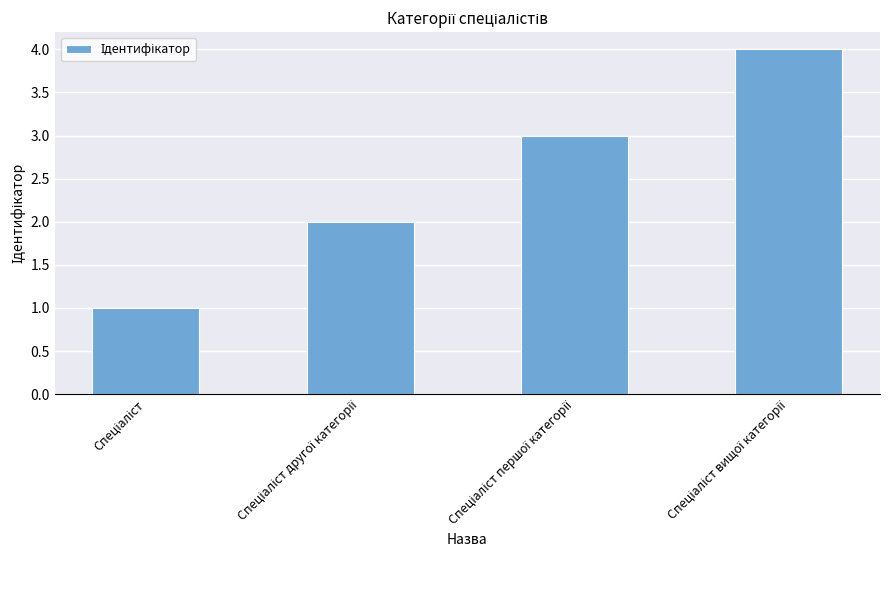

Count the values in the range 2 to 4.

3